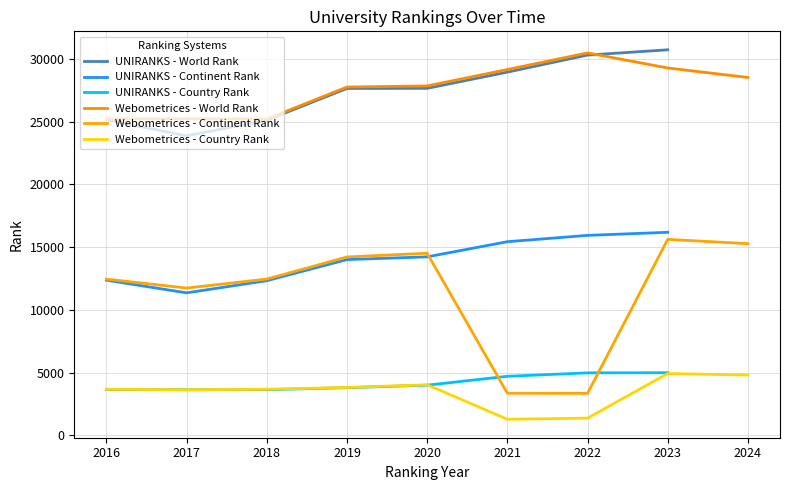

Read the world rank value at 9.

25229